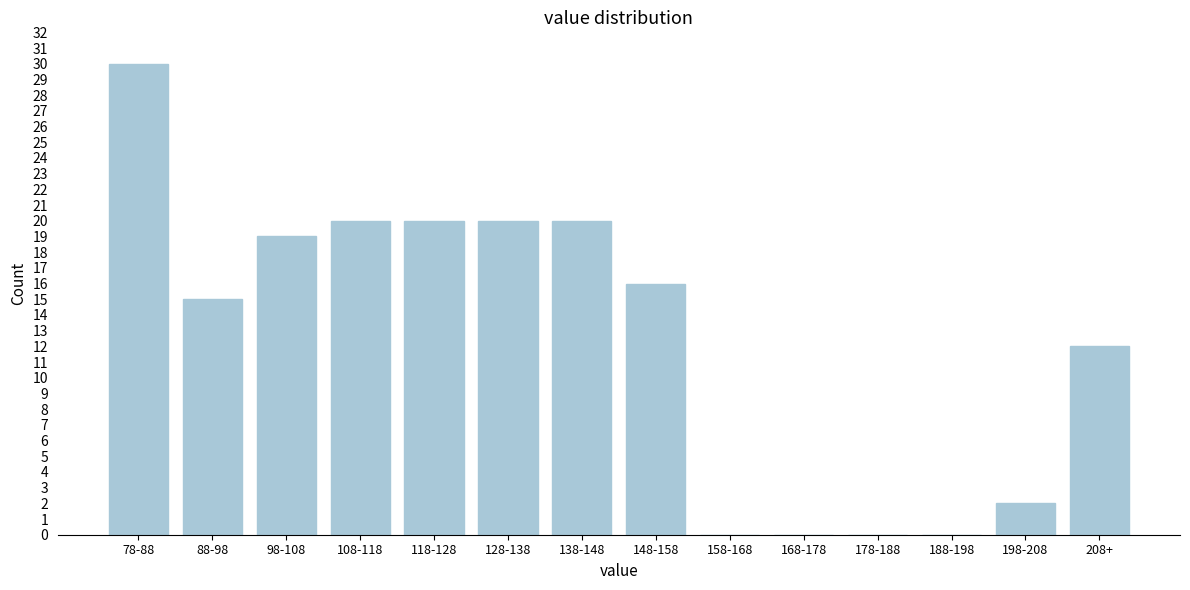

Reading left to right, extract all data points from this chart.

78-88=30	88-98=15	98-108=19	108-118=20	118-128=20	128-138=20	138-148=20	148-158=16	158-168=0	168-178=0	178-188=0	188-198=0	198-208=2	208+=12